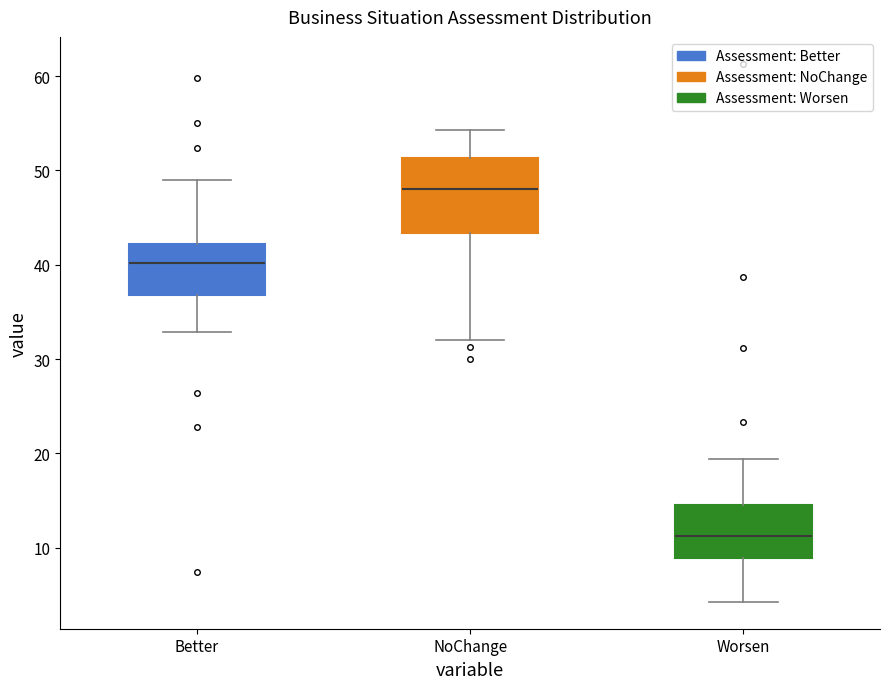

Reading left to right, read every box against the y-axis: the position of its median line, the range the box covers, and the ends of its whiskers. The values are not printed on the chart, so give them approximately, as read against the axis.

Better: median 40, box 37 to 42, whiskers 33 to 49
NoChange: median 48, box 43 to 51, whiskers 32 to 54
Worsen: median 11, box 9 to 15, whiskers 4 to 19